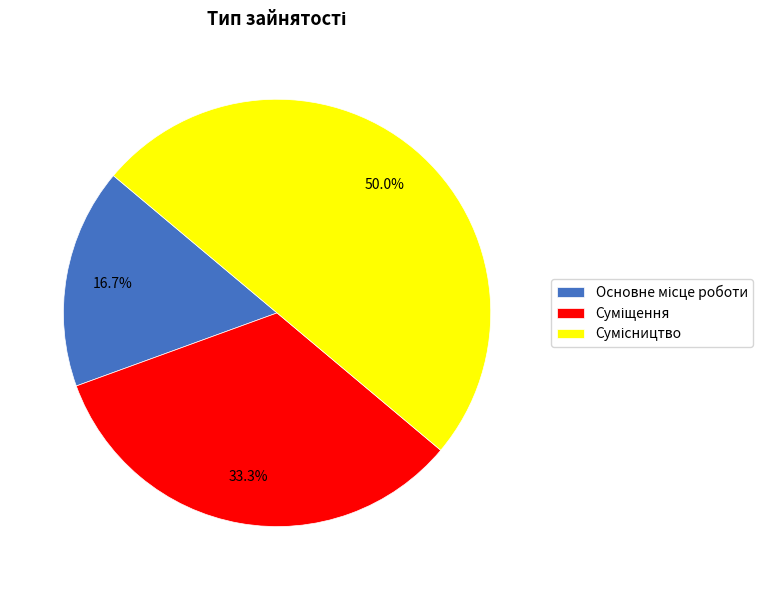

How many segments does this pie chart have?

3